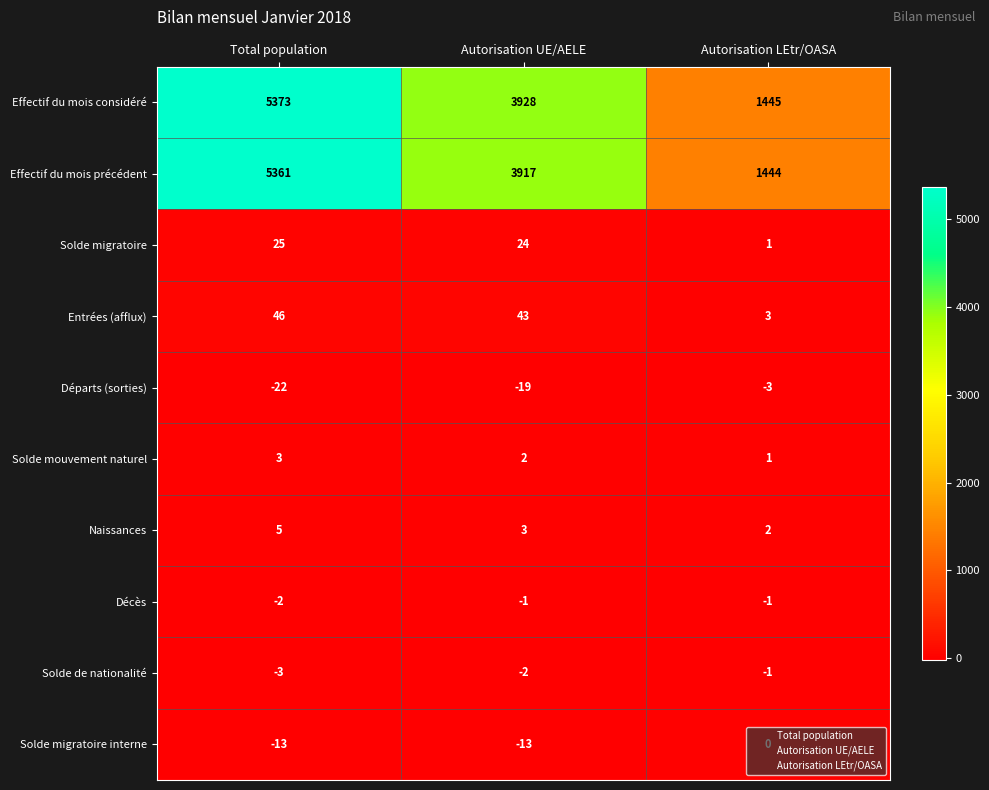

What is the maximum value shown in the chart?

5373